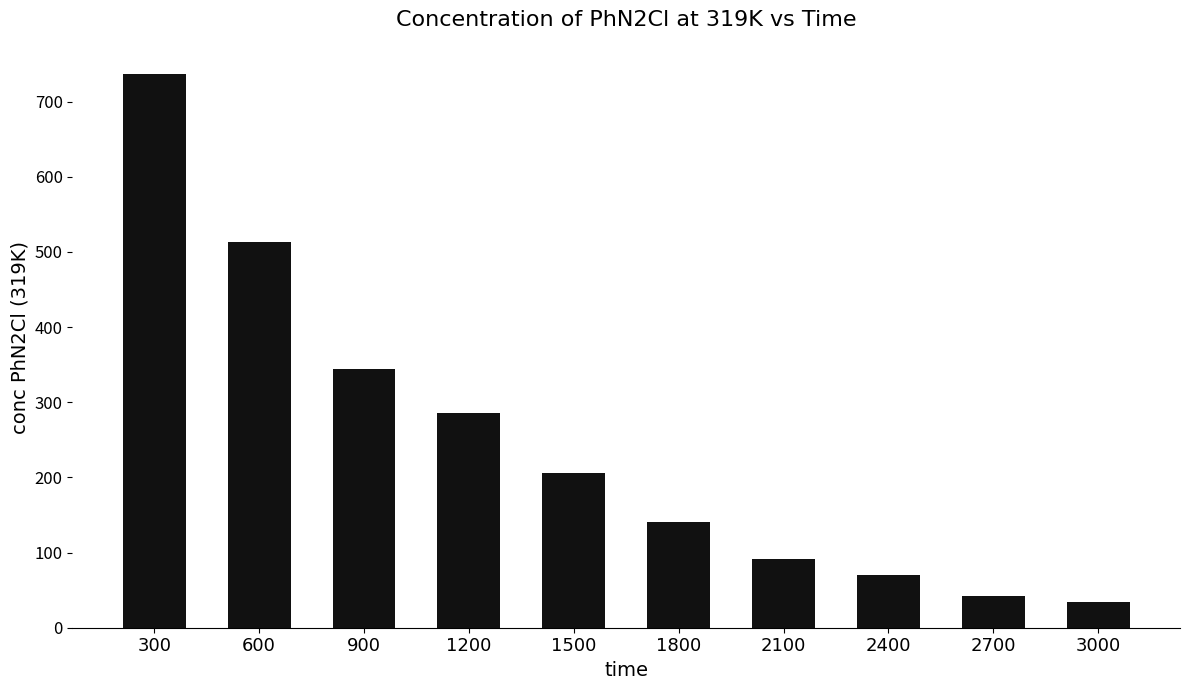

What is the maximum value shown in the chart?

736